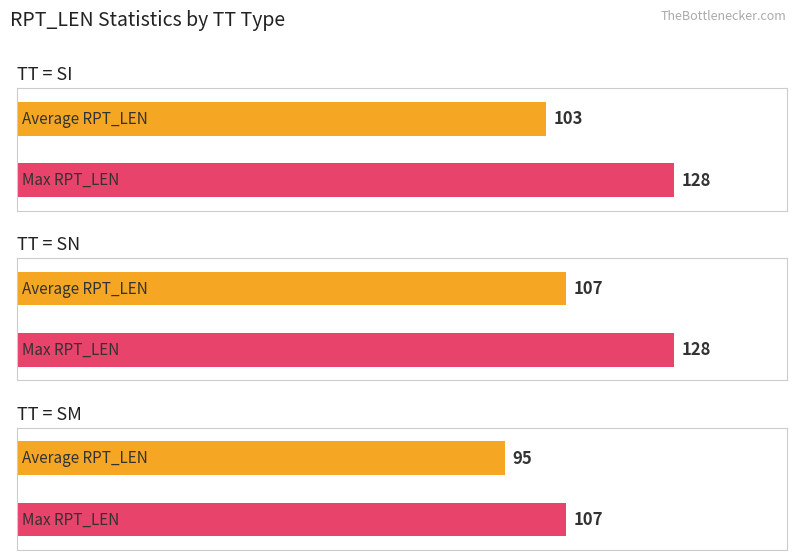

What is the maximum value for Maximum utilization?

128